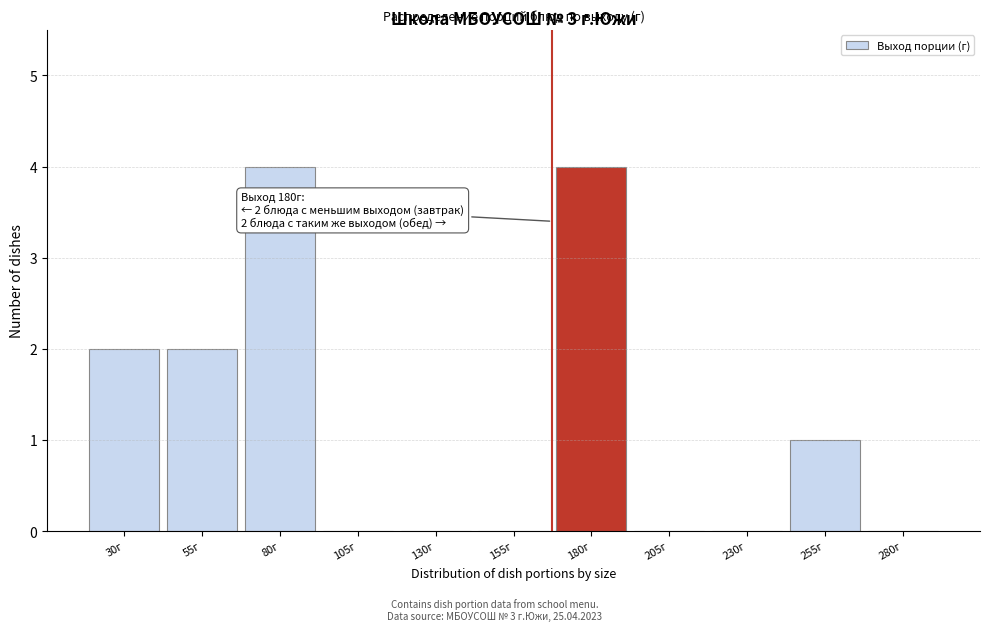

Reading left to right, what are all the values shown in this chart?

30г=2	55г=2	80г=4	105г=0	130г=0	155г=0	180г=4	205г=0	230г=0	255г=1	280г=0